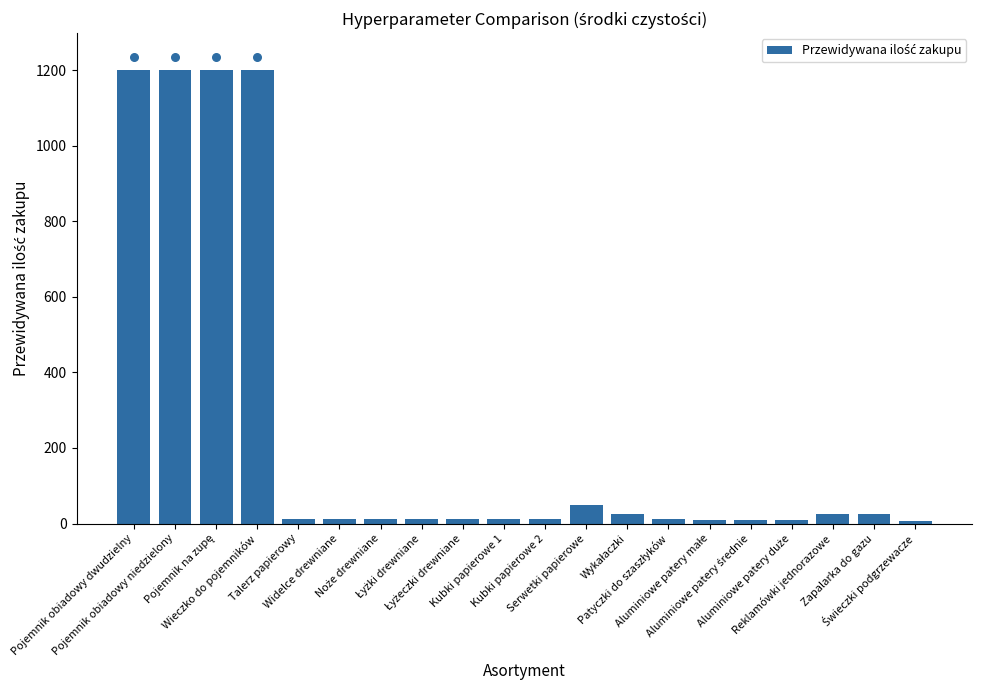

What is the change in value from Pojemnik obiadowy dwudzielny to Aluminiowe patery średnie?

-1190